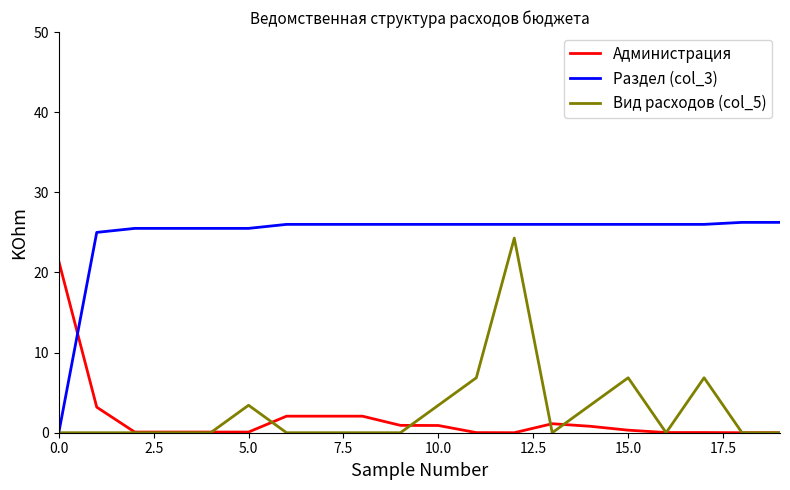

What is the average value of the Вид расходов (col_5) series?

2.8